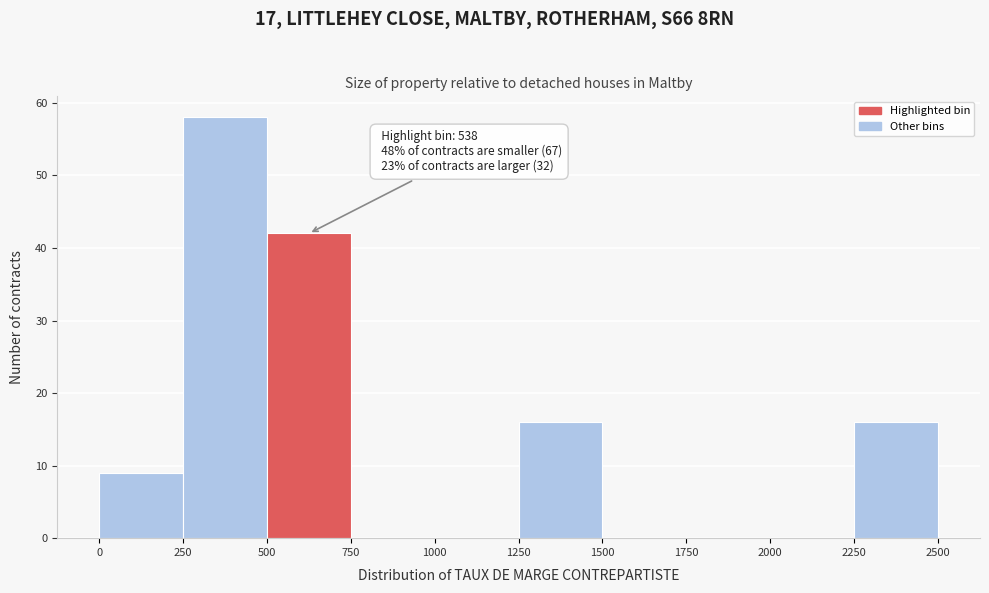

Which range on the x-axis has the tallest bar?

250 to 500